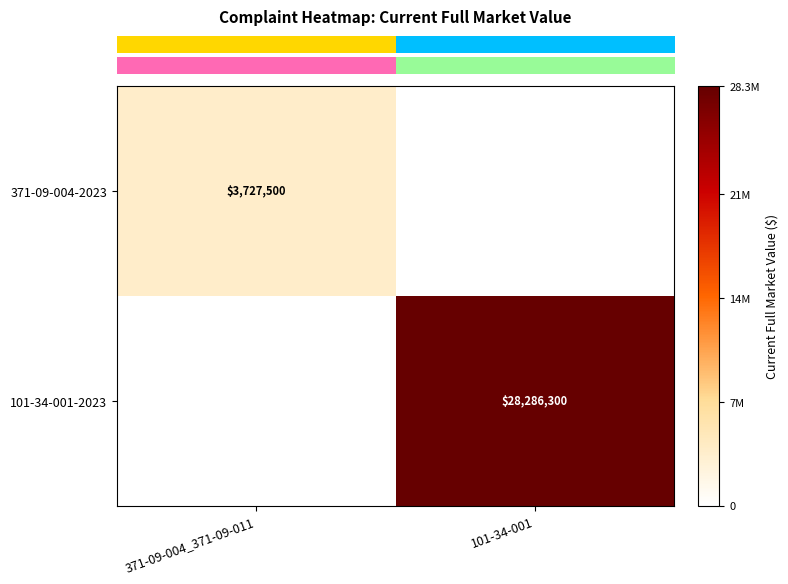

At which category does the chart reach its minimum across all series?

101-34-001